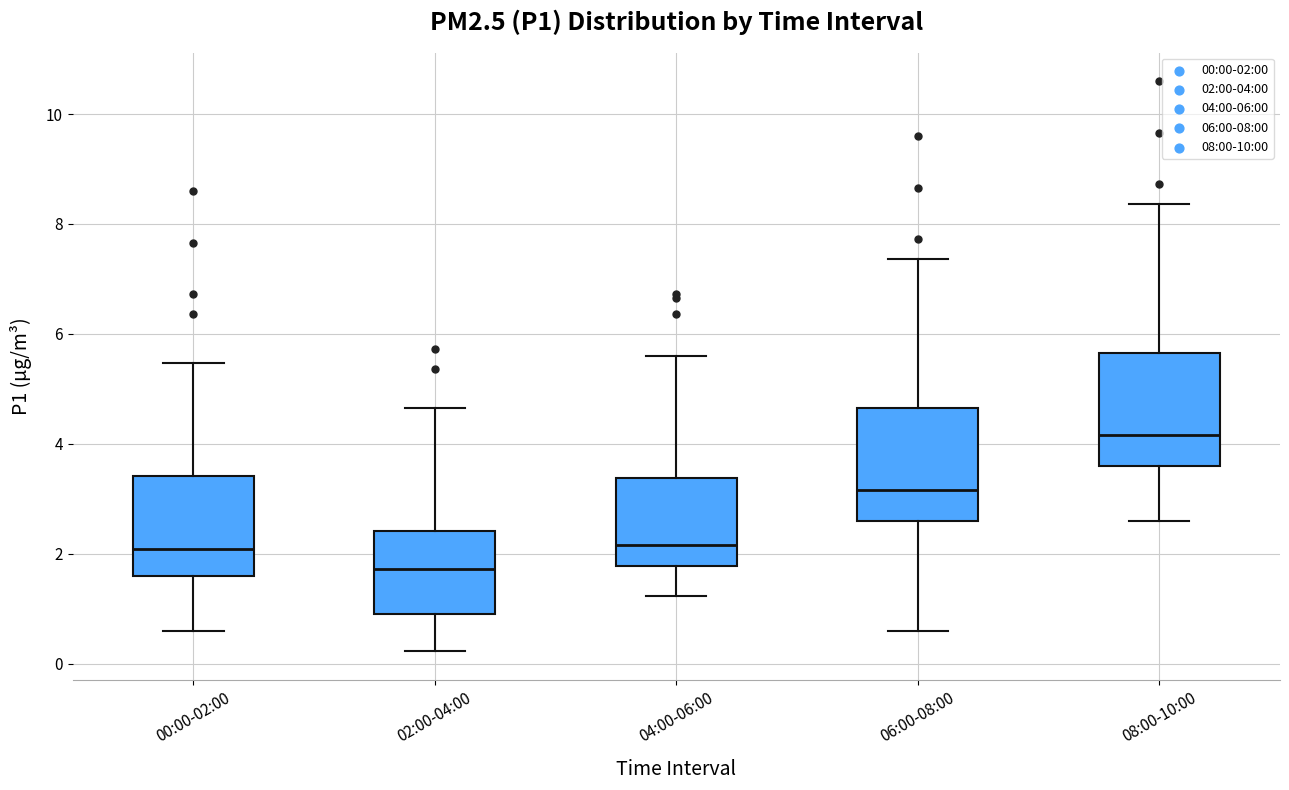

Which box's median line is the lowest?

02:00-04:00